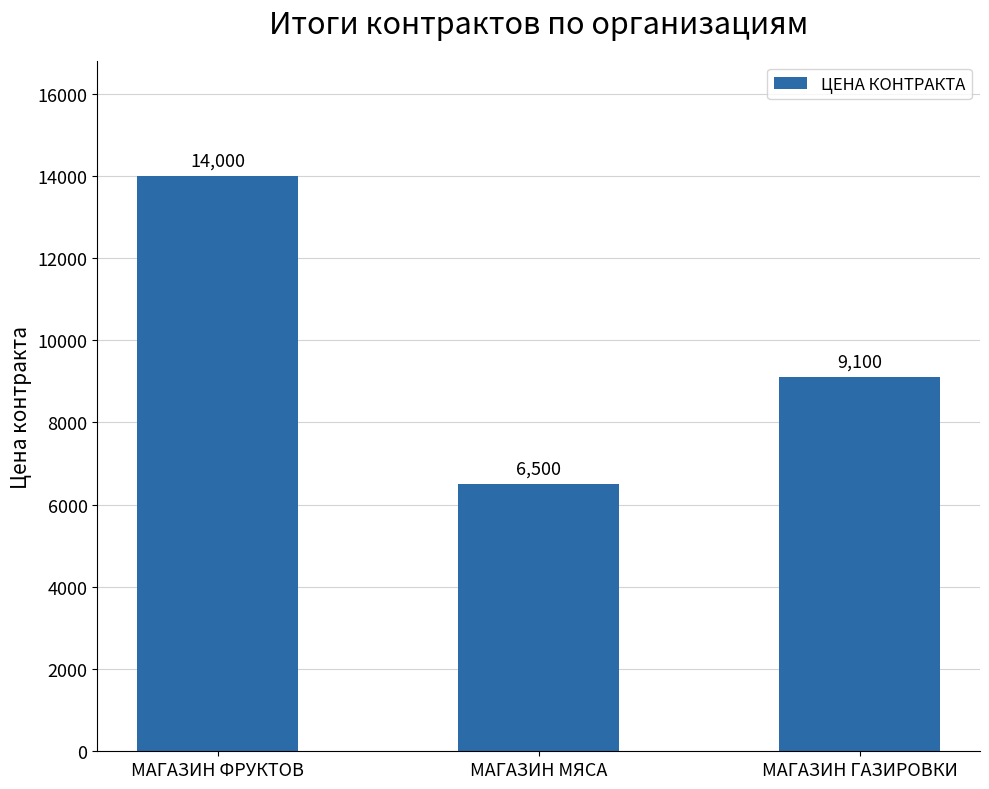

Rank the categories by value from lowest to highest.

МАГАЗИН МЯСА, МАГАЗИН ГАЗИРОВКИ, МАГАЗИН ФРУКТОВ